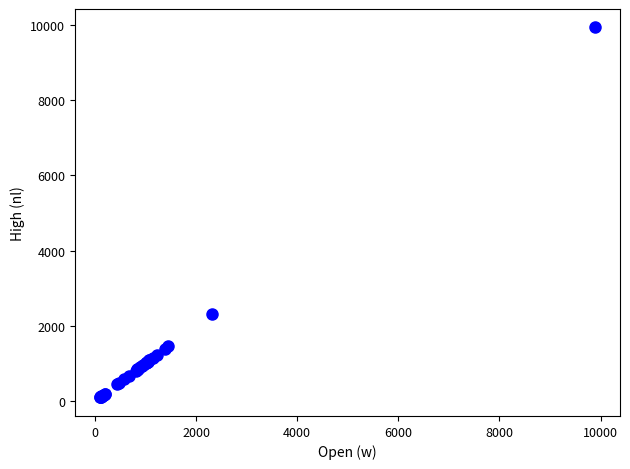

What Y value in the scatter plot is closest to 5012?

2318.0